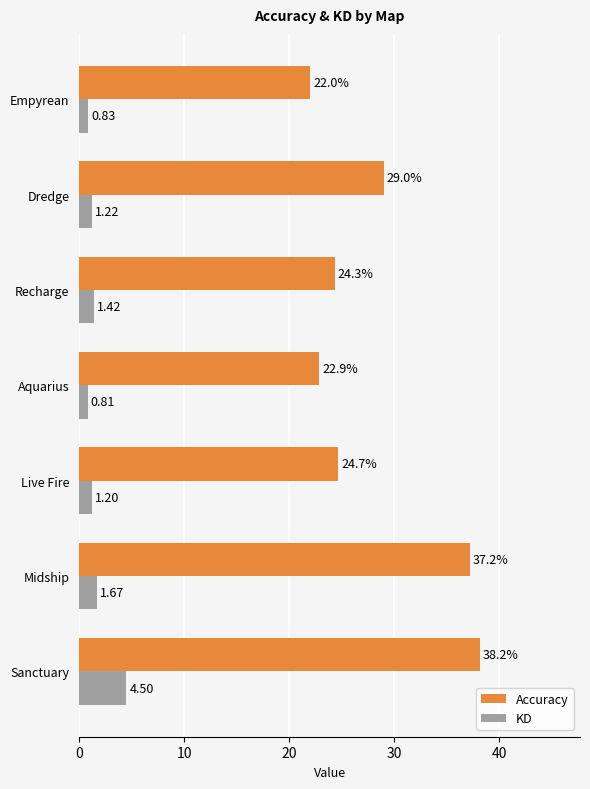

At which label is KD closest to 2?

Midship